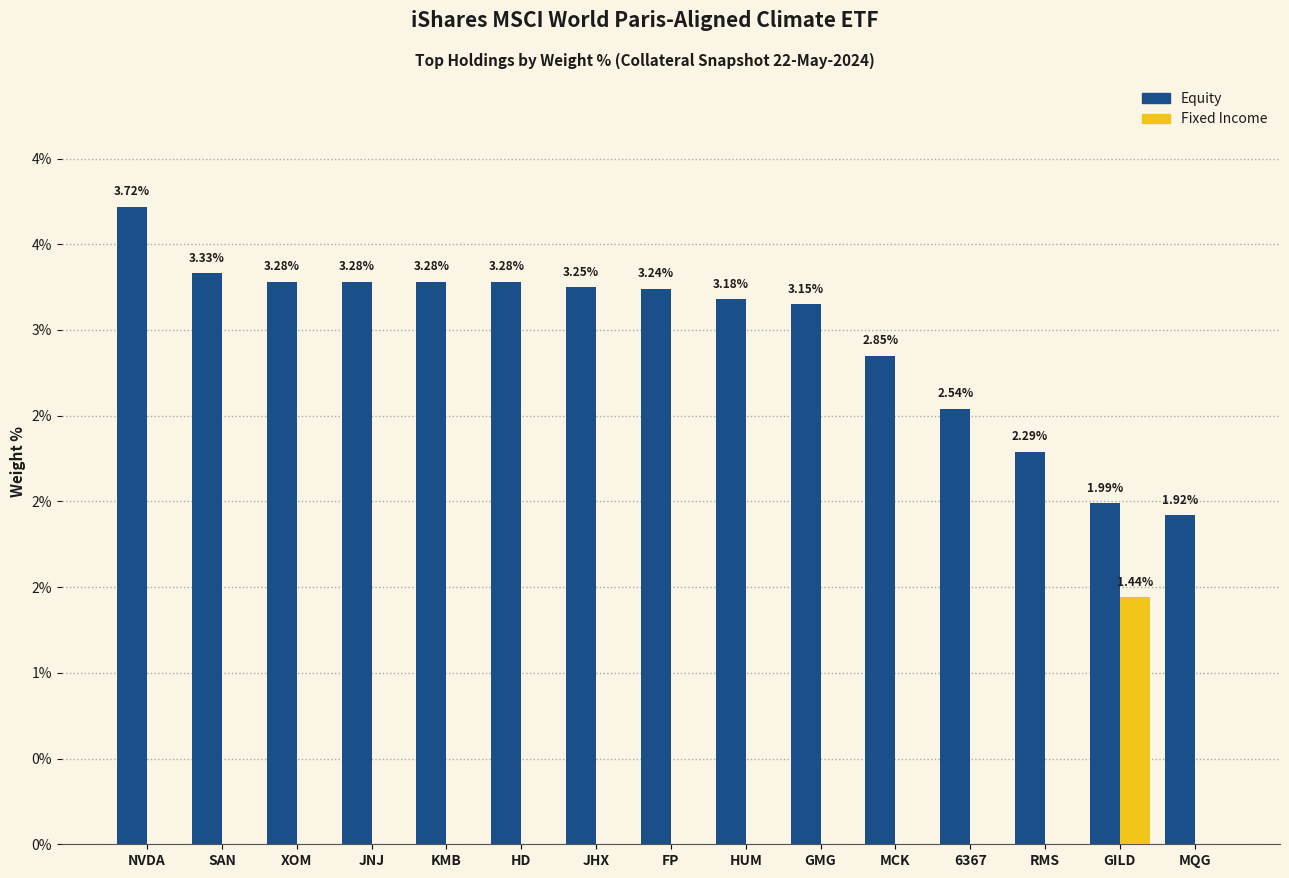

Are the bars horizontal?

No